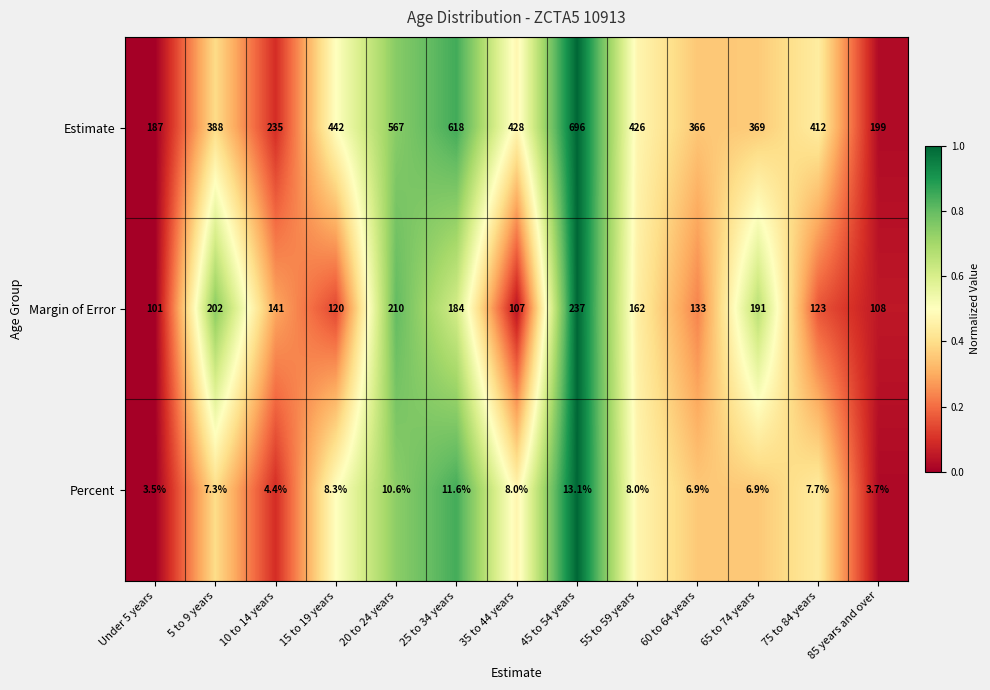

What is the difference between the highest and lowest values at 60 to 64 years?

359.1